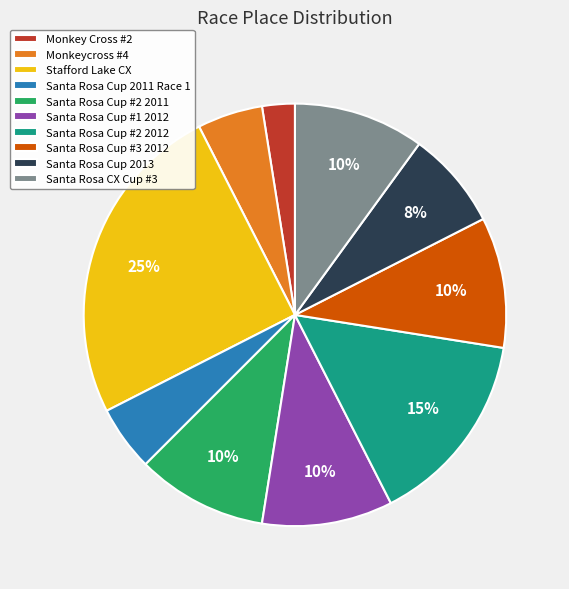

What is the smallest slice in the pie chart?

Monkey Cross #2